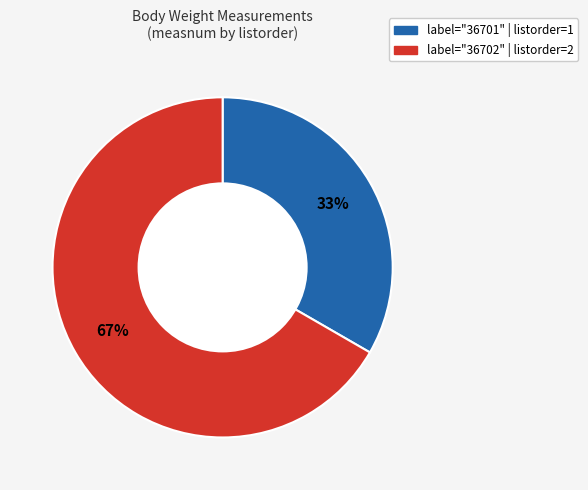

How many segments does this pie chart have?

2